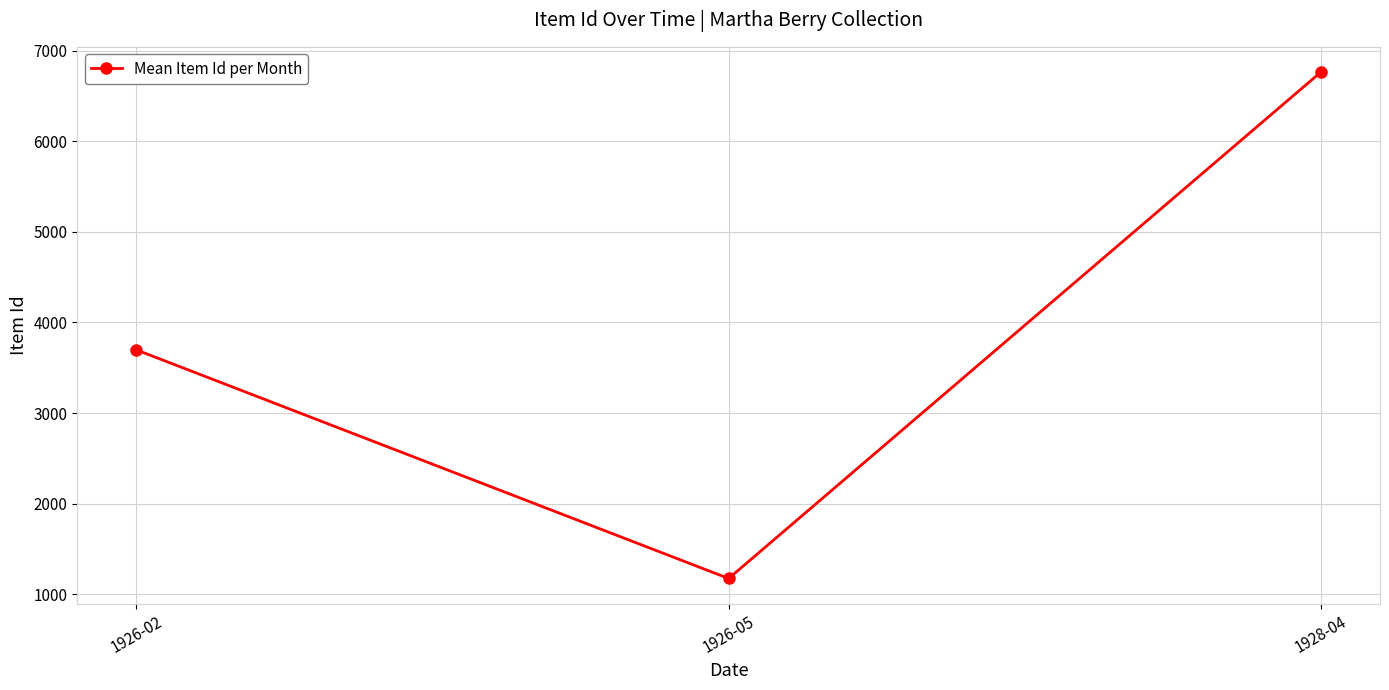

What is the ratio of the value at 1928-04 to the value at 1926-05?

5.8